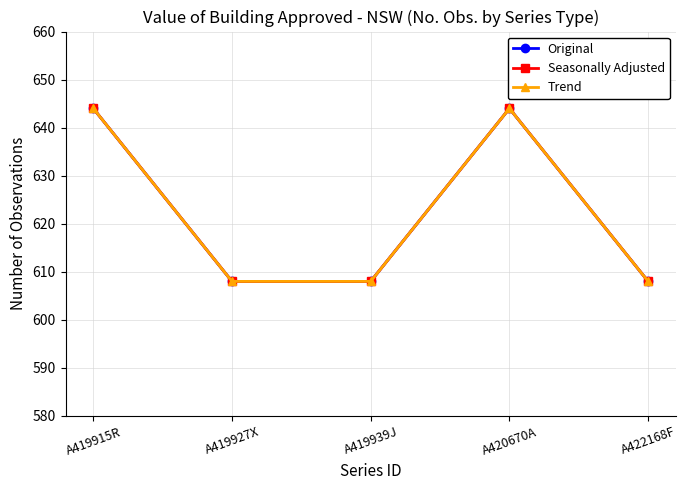

Reading left to right, what are all the values shown in this chart?

Original: 644	608	608	644	608
Seasonally Adjusted: 644	608	608	644	608
Trend: 644	608	608	644	608